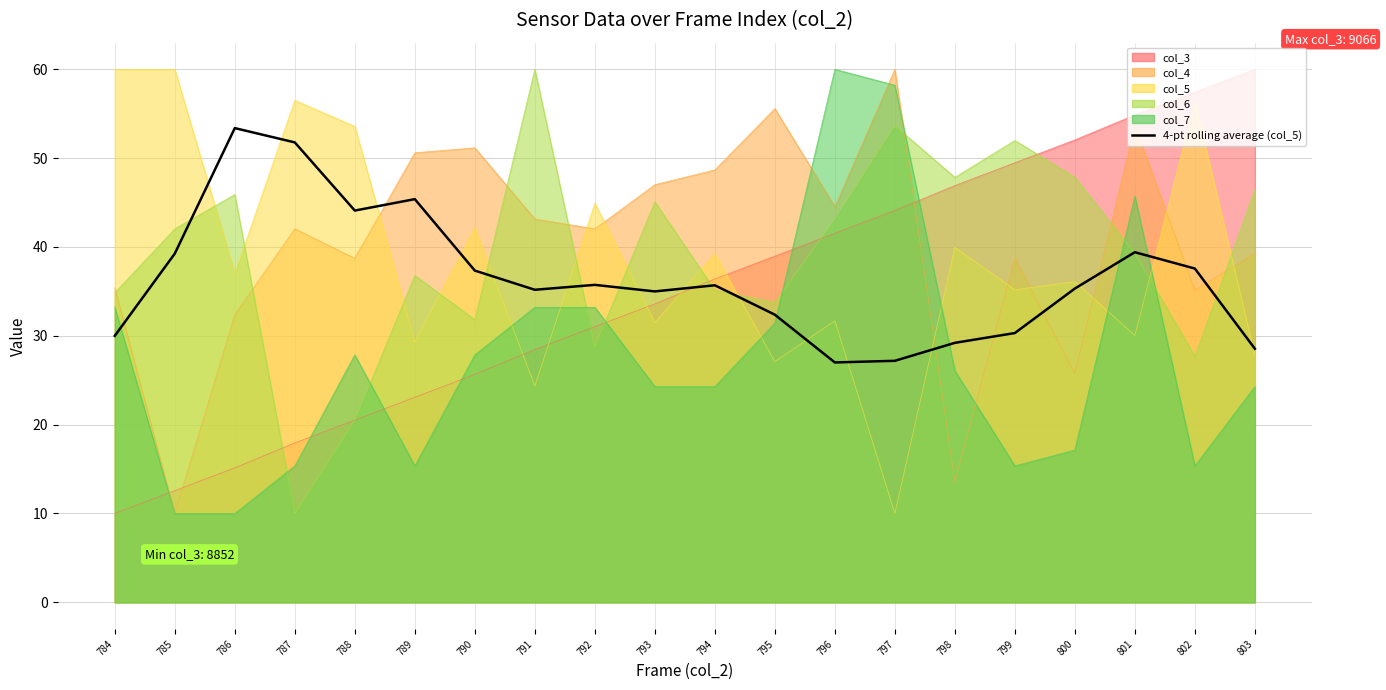

Reading right to left, extract all data points from this chart.

803=28.5	802=37.6	801=39.4	800=35.3	799=30.3	798=29.2	797=27.2	796=27.0	795=32.4	794=35.7	793=35.0	792=35.7	791=35.2	790=37.3	789=45.4	788=44.1	787=51.8	786=53.4	785=39.3	784=30.0